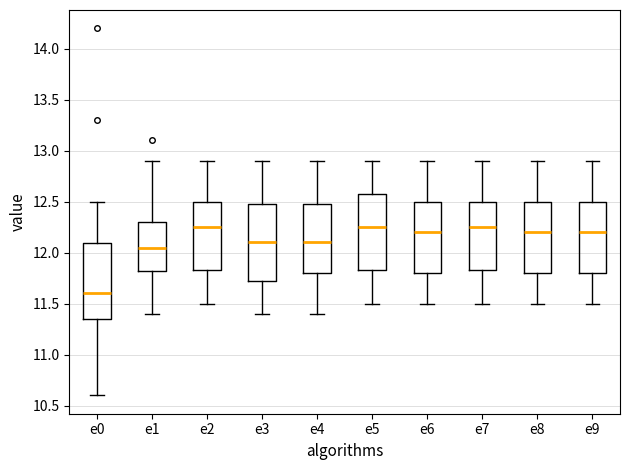

Reading left to right, transcribe this box plot: for each box, give where its median line is, the range the box spans, and where its two whiskers end, as read against the y-axis. The values are not printed on the chart, so give them approximately, as read against the axis.

e0: median 11.60, box 11.35 to 12.10, whiskers 10.60 to 12.50
e1: median 12.05, box 11.80 to 12.30, whiskers 11.40 to 12.90
e2: median 12.25, box 11.85 to 12.50, whiskers 11.50 to 12.90
e3: median 12.10, box 11.75 to 12.50, whiskers 11.40 to 12.90
e4: median 12.10, box 11.80 to 12.50, whiskers 11.40 to 12.90
e5: median 12.25, box 11.85 to 12.60, whiskers 11.50 to 12.90
e6: median 12.20, box 11.80 to 12.50, whiskers 11.50 to 12.90
e7: median 12.25, box 11.85 to 12.50, whiskers 11.50 to 12.90
e8: median 12.20, box 11.80 to 12.50, whiskers 11.50 to 12.90
e9: median 12.20, box 11.80 to 12.50, whiskers 11.50 to 12.90